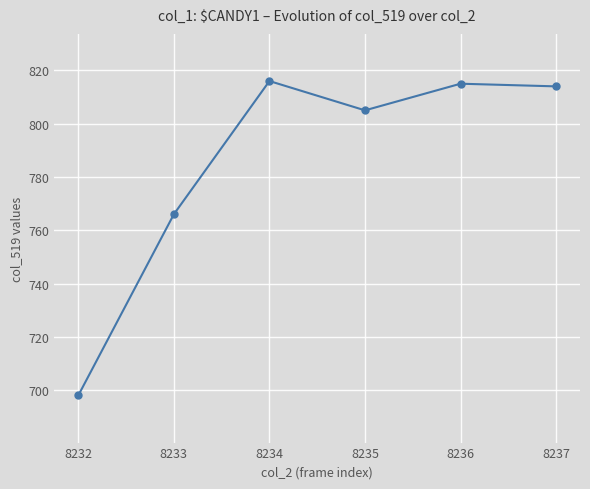

What is the difference between the second highest and second lowest values?

49